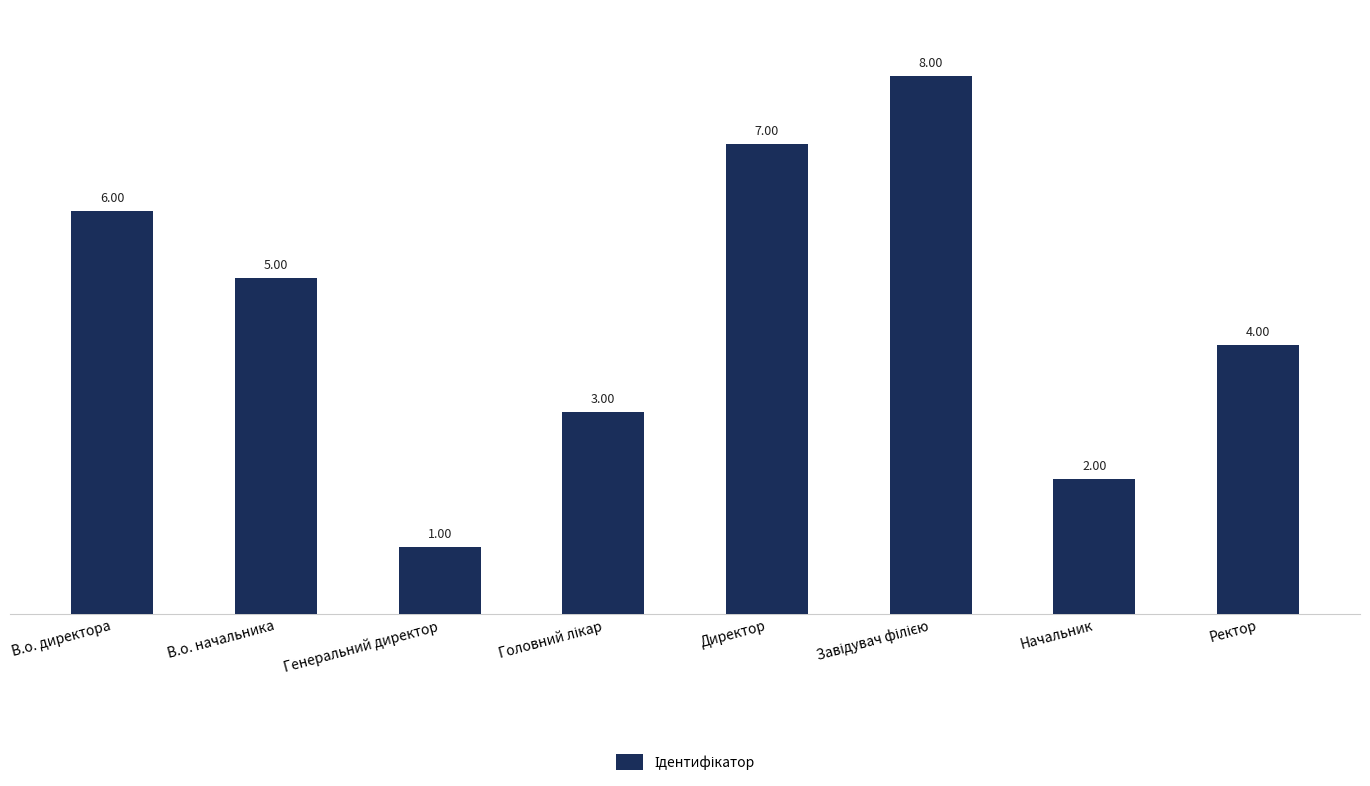

What value does the data have at Директор?

7